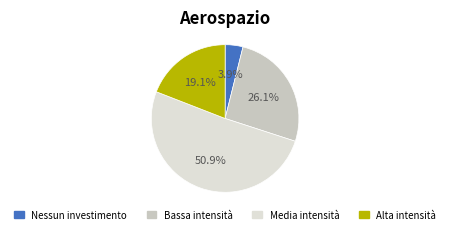

True or false: Media intensità accounts for 51% of the total.

True